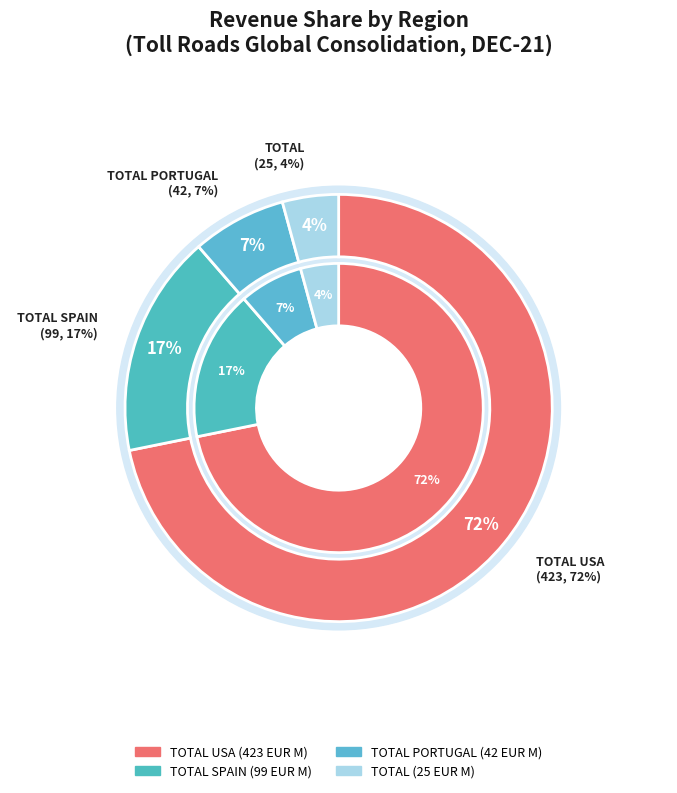

Which slice is the smallest?

TOTAL